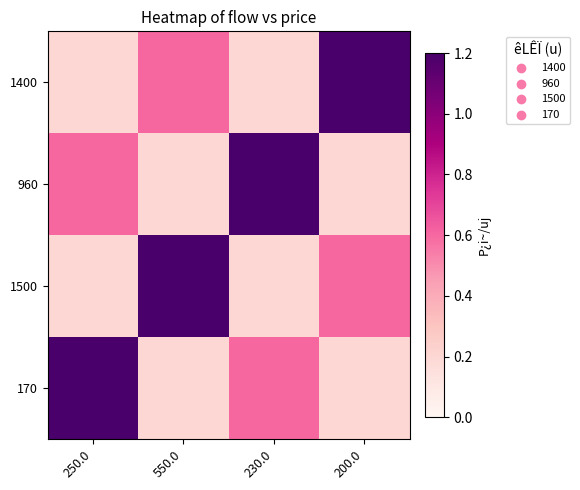

At how many categories does at least one series exceed 1?

4